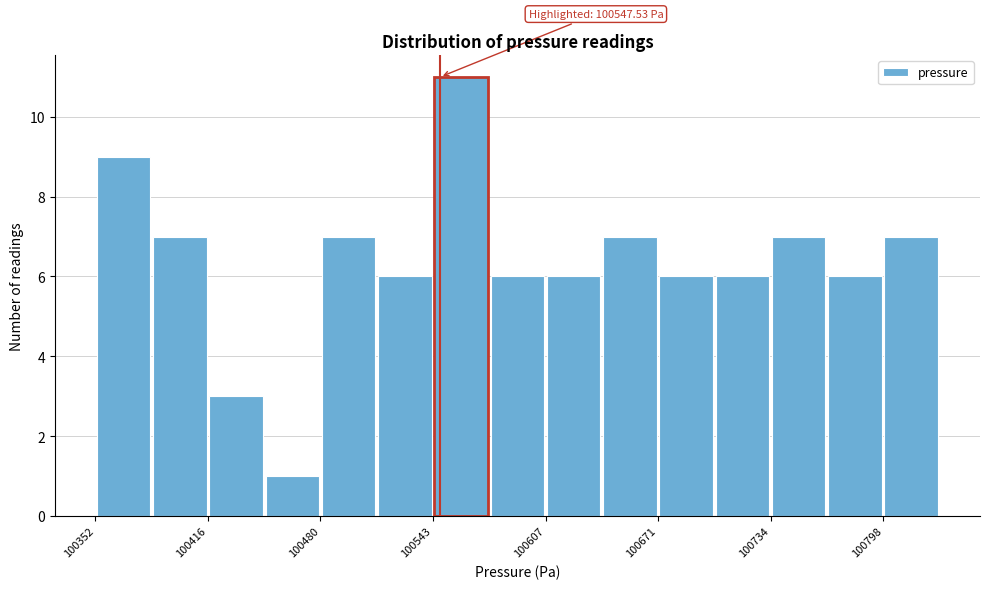

Read against the x-axis, roughly where is the centre of the tallest bar?

100560